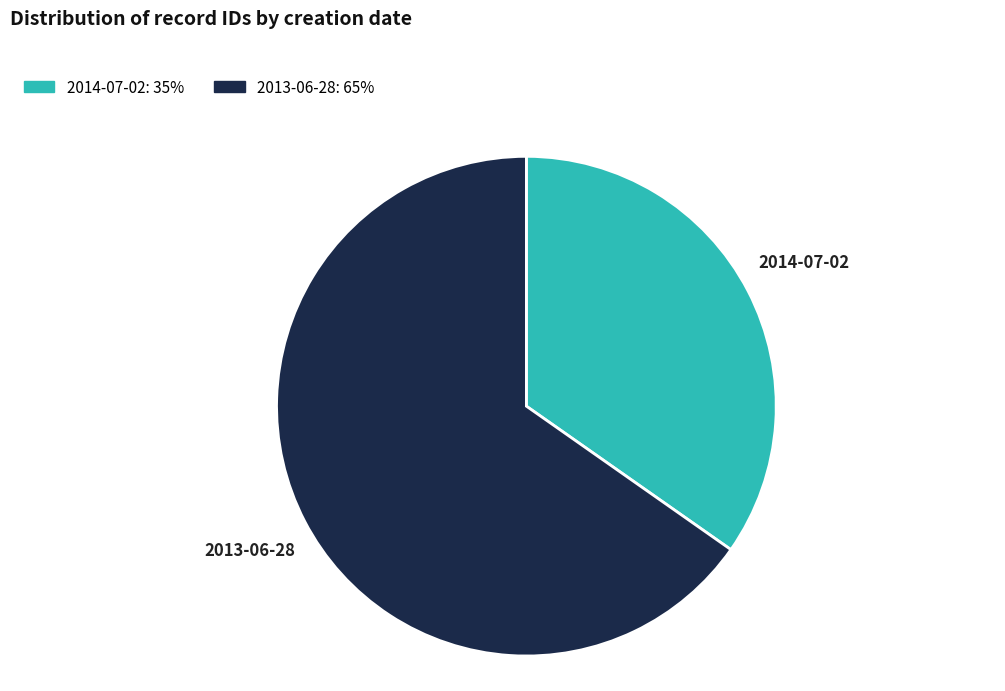

The 2014-07-02 slice represents 35% of the pie. True or false?

True